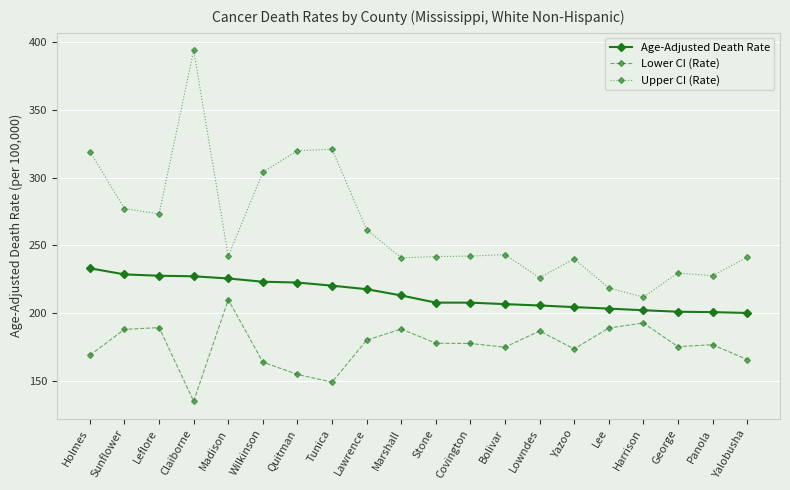

True or false: Upper CI (Rate) and Age-Adjusted Death Rate cross at least once.

False